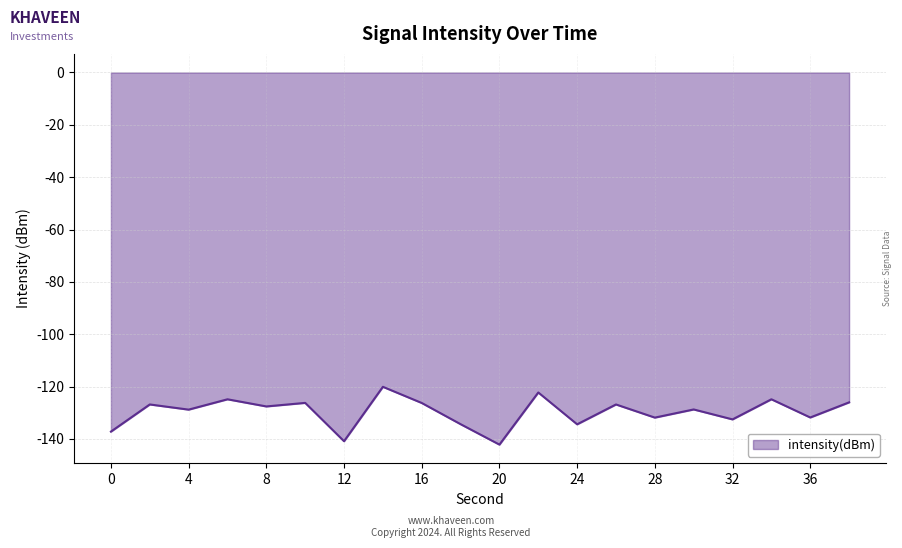

Does the chart have visible grid lines?

Yes